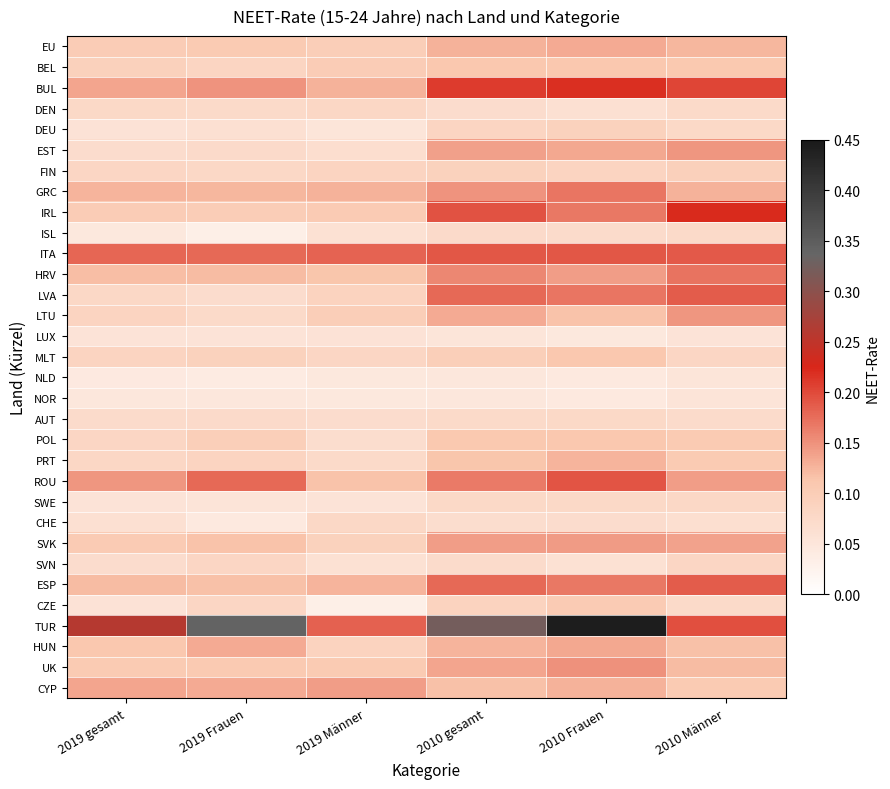

What is the difference between the highest and lowest values at 2010 gesamt?

0.3